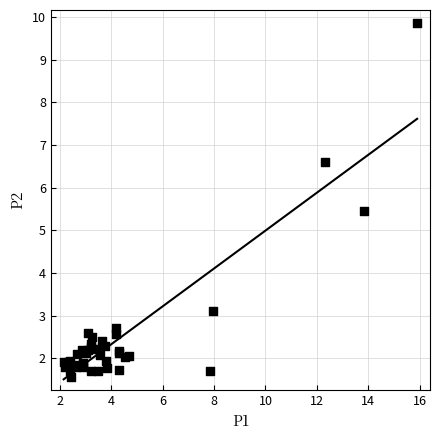

What Y value in the scatter plot is closest to 5?

5.5